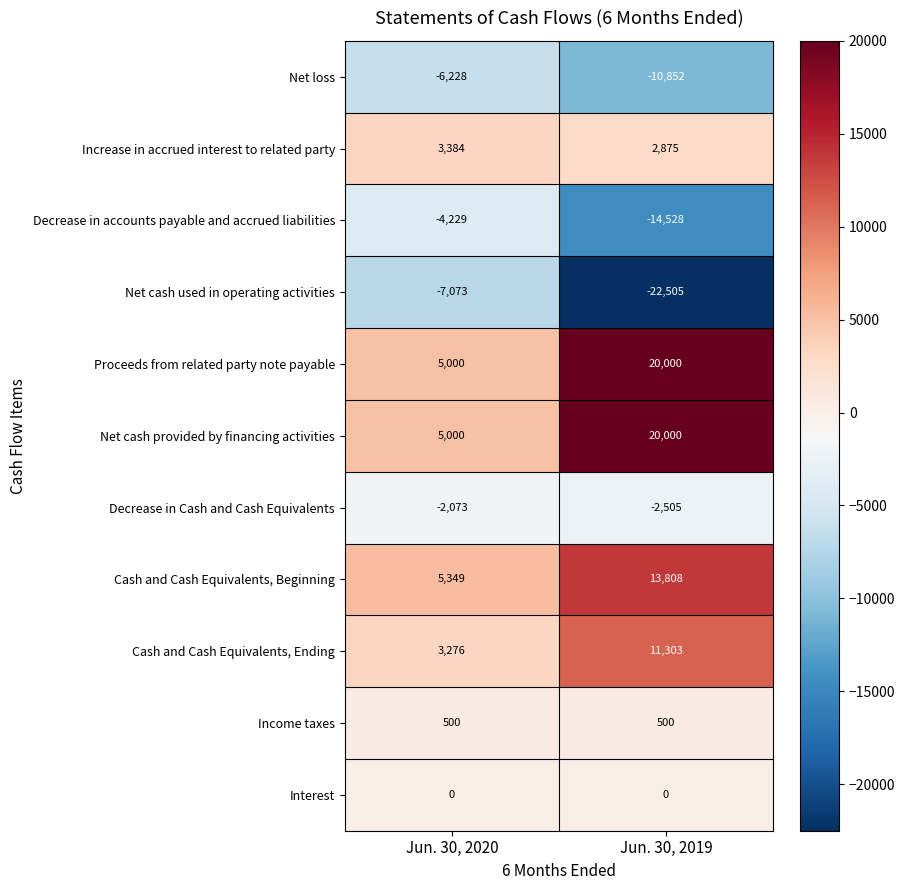

Which series changed the most between Jun. 30, 2020 and Jun. 30, 2019?

Net cash used in operating activities